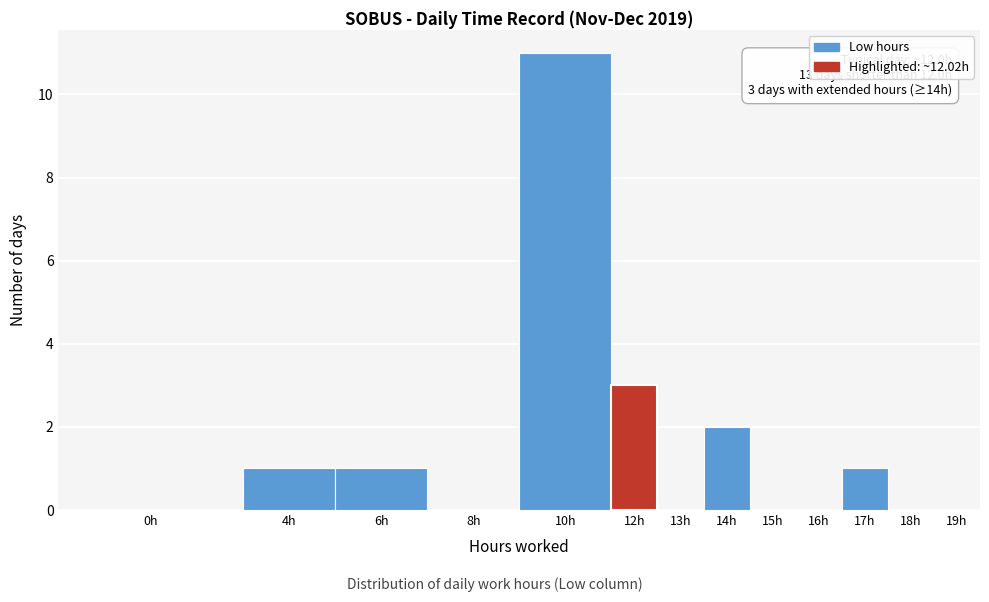

Reading left to right, transcribe all the data shown in this chart.

0h=0	4h=1	6h=1	8h=0	10h=11	12h=3	13h=0	14h=2	15h=0	16h=0	17h=1	18h=0	19h=0